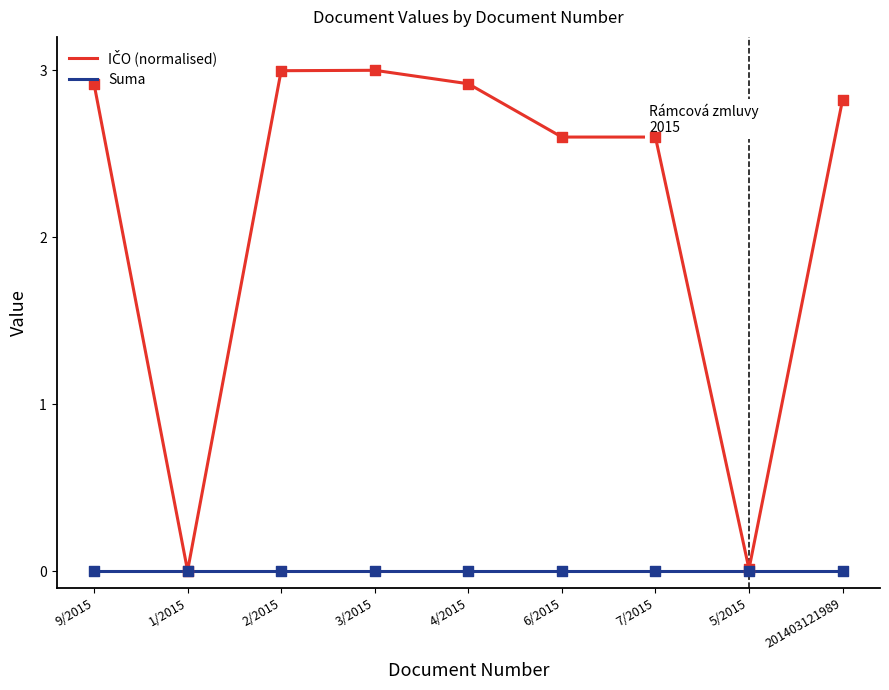

Is it true that Suma equals 0.0 at 3/2015?

True